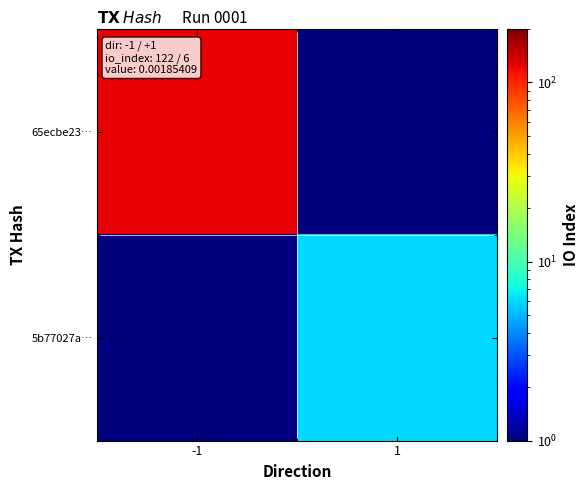

What is the difference between the highest and lowest values at -1?

121.9